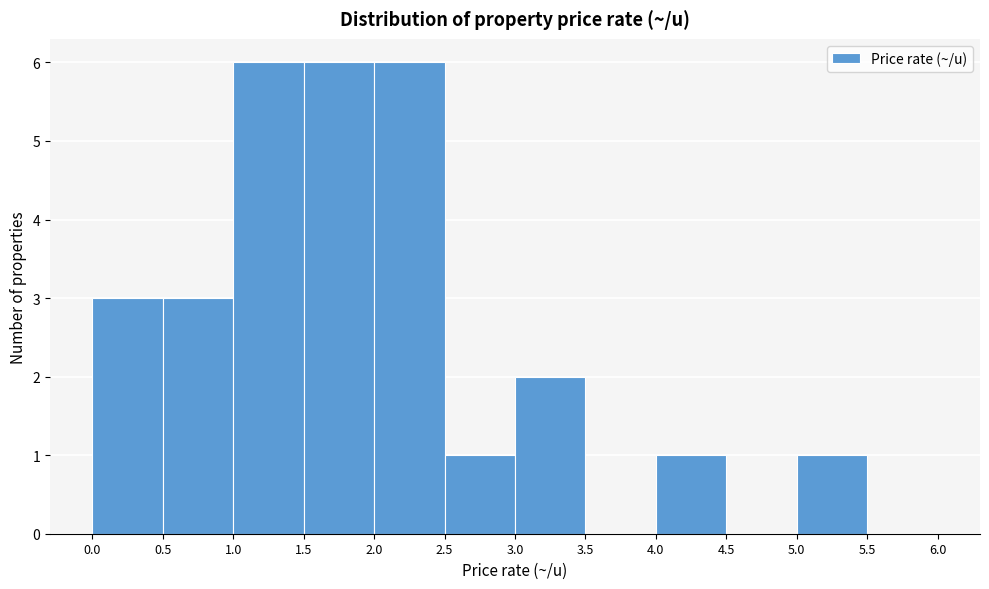

How tall is the bar that spans 0.5 to 1.0 on the x-axis? The values are not printed on the chart, so give them approximately, as read against the axis.

3